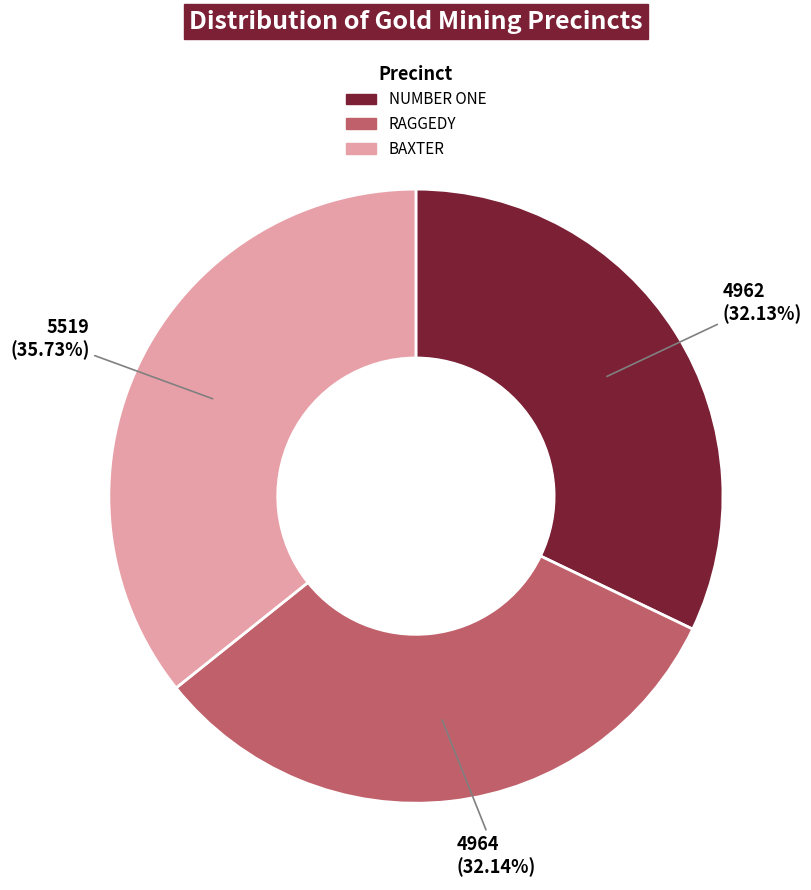

Is there a majority slice in this chart?

No